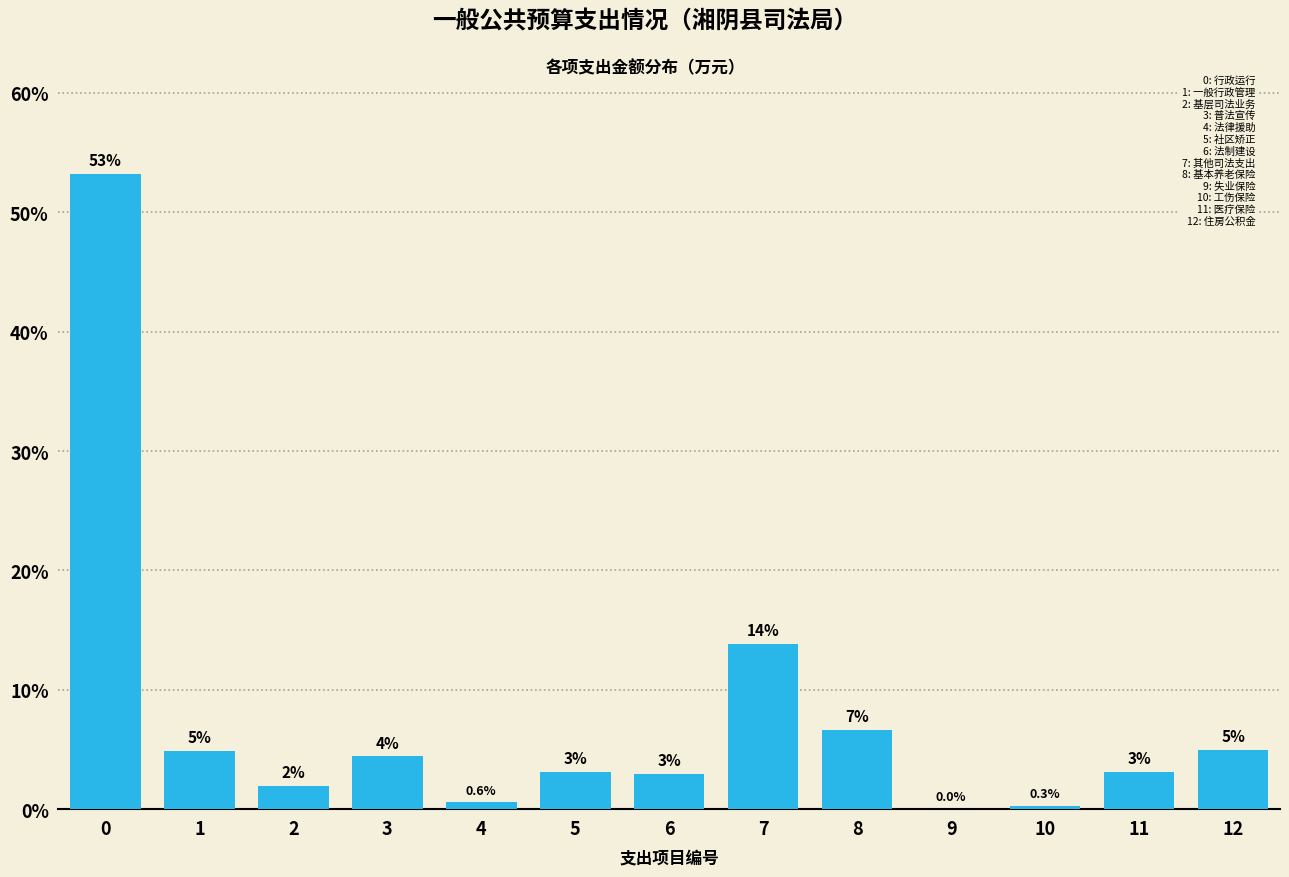

At which label is the value closest to 26?

7